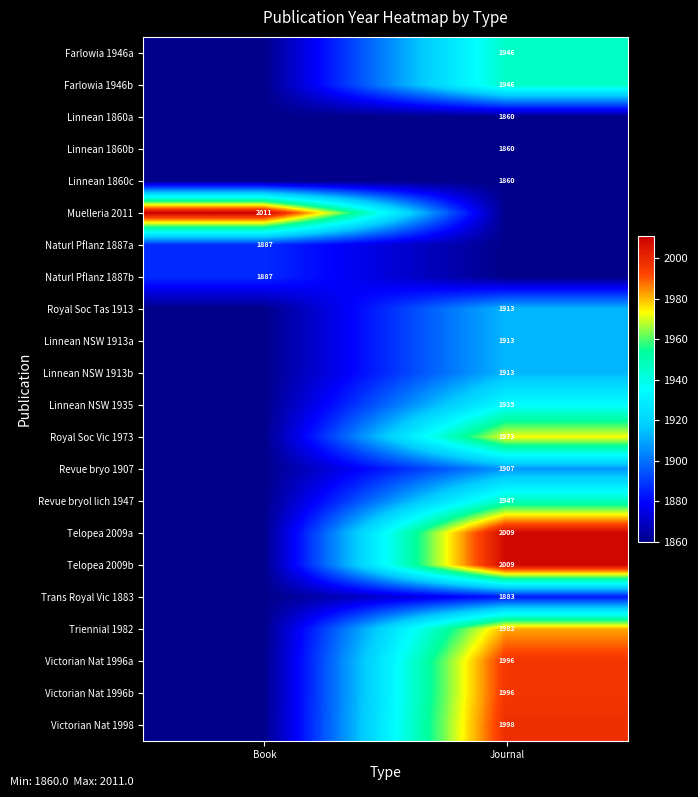

True or false: Victorian Nat 1998 has a value of 1998 at Journal.

True